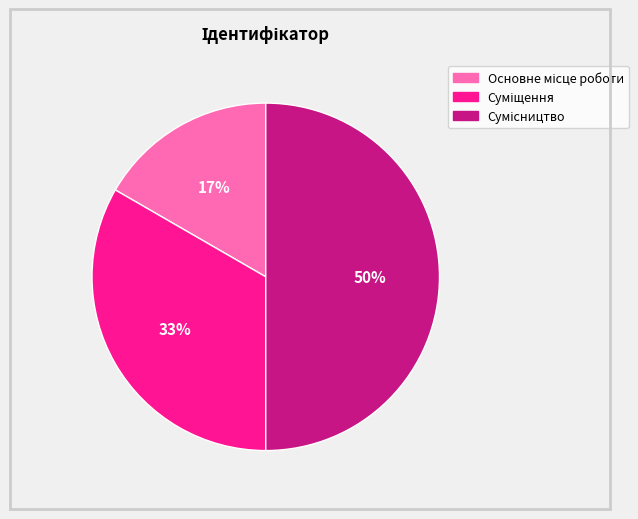

To the nearest percent, what is the average slice percentage?

33%